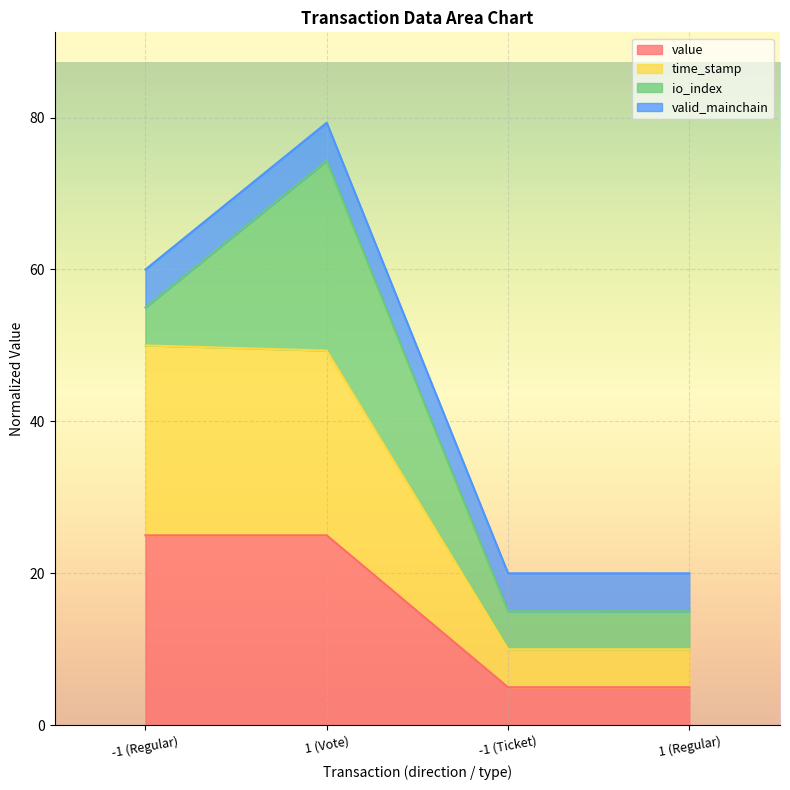

At which category is the sum across all series the highest?

1 (Vote)